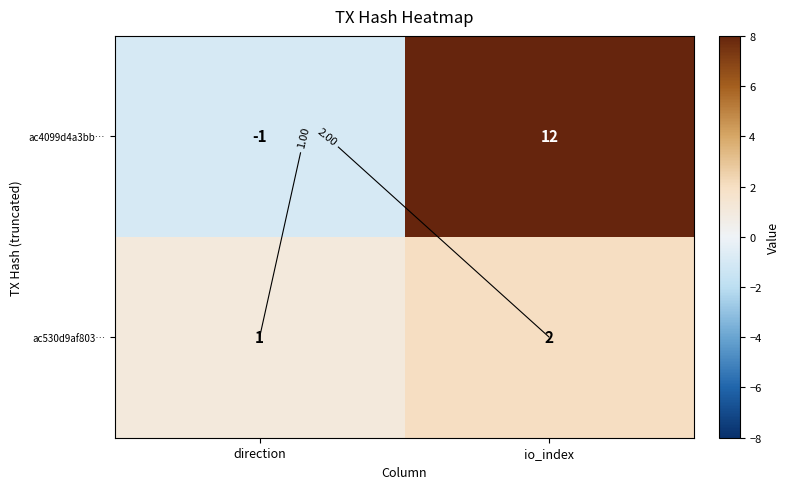

What is the difference between the ac530d9af803… values at direction and io_index?

1